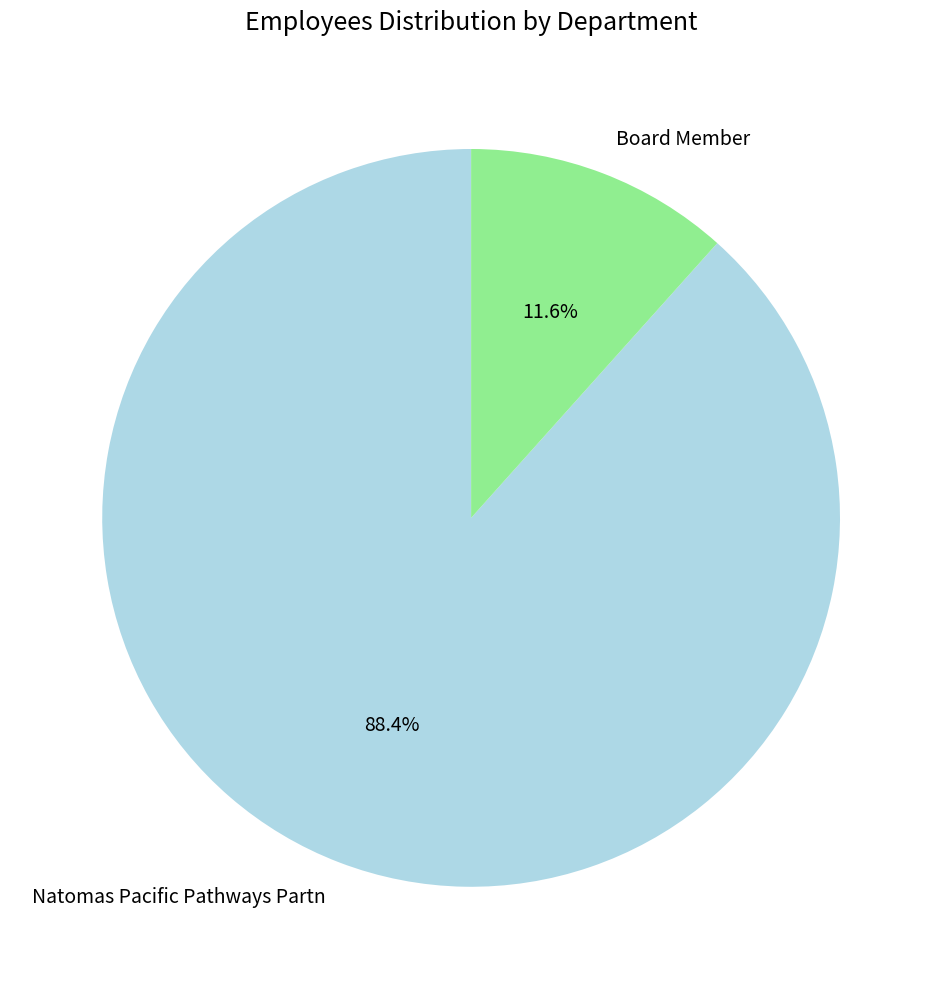

To the nearest percent, what is the average slice percentage?

50%